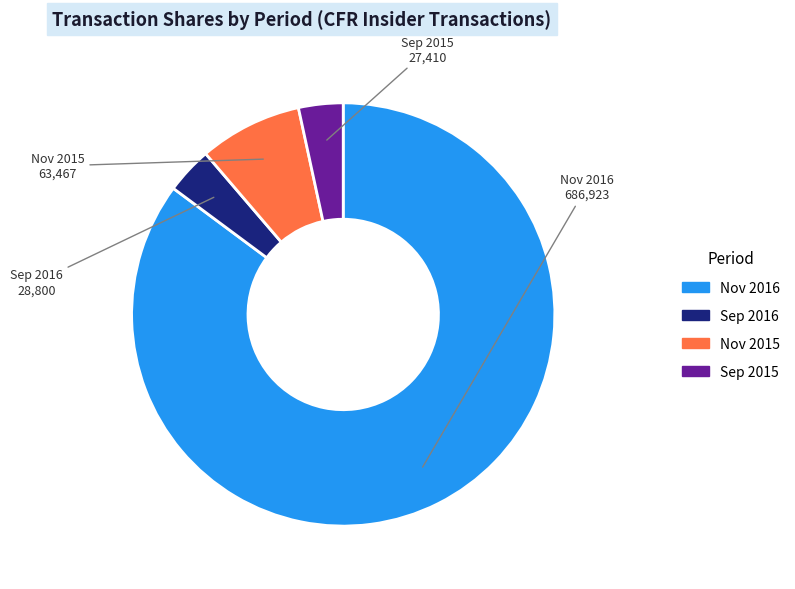

Is there a majority slice in this chart?

Yes